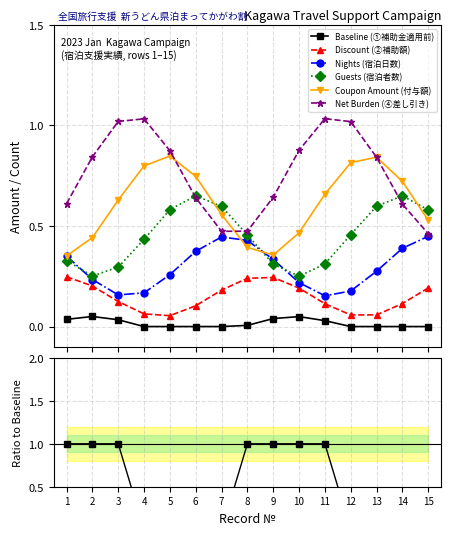

True or false: Baseline (①補助金適用前) and Discount (②補助額) cross at least once.

False